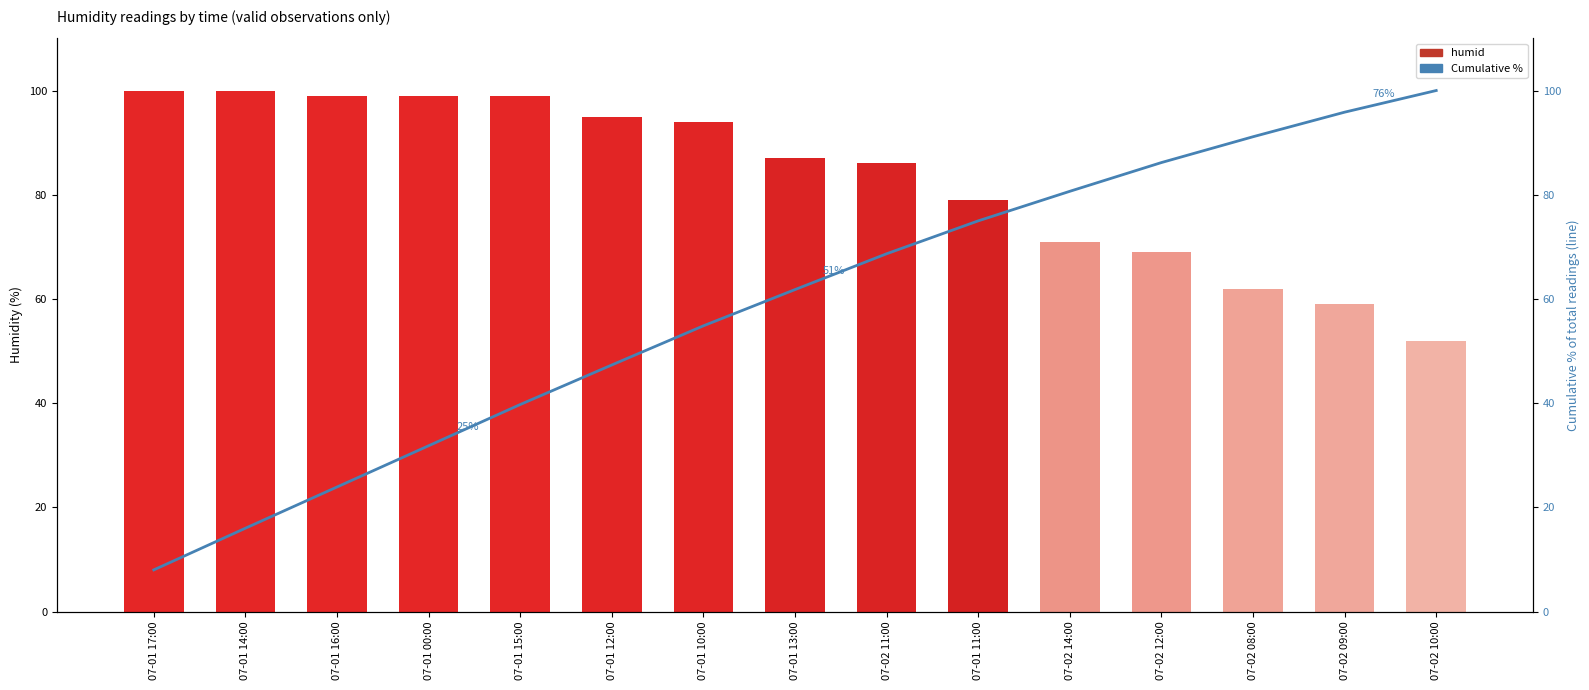

Which series has the widest spread of values?

Cumulative %